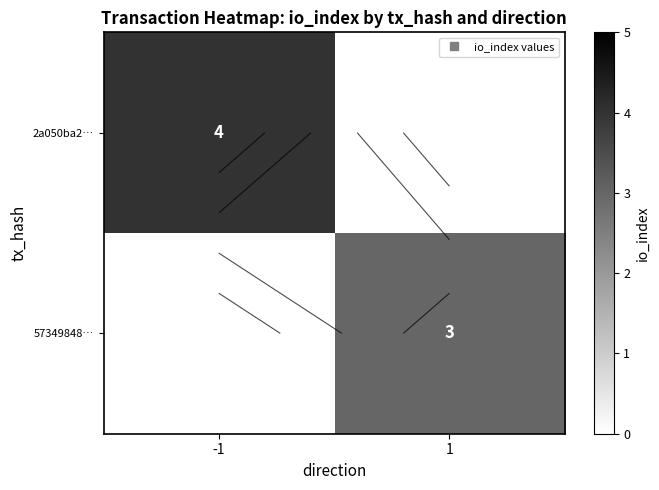

What is the difference between the maximum and minimum values in the 57349848… series?

3